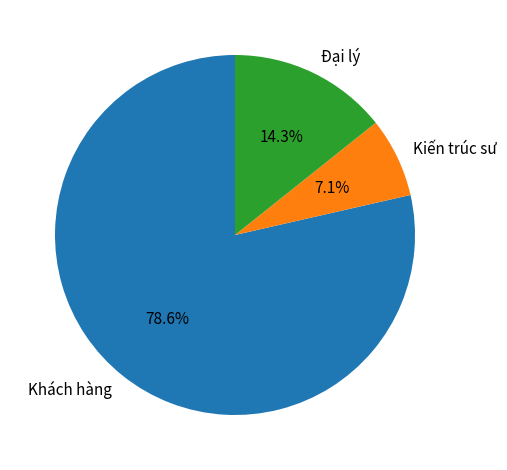

What is the largest slice in the pie chart?

Khách hàng